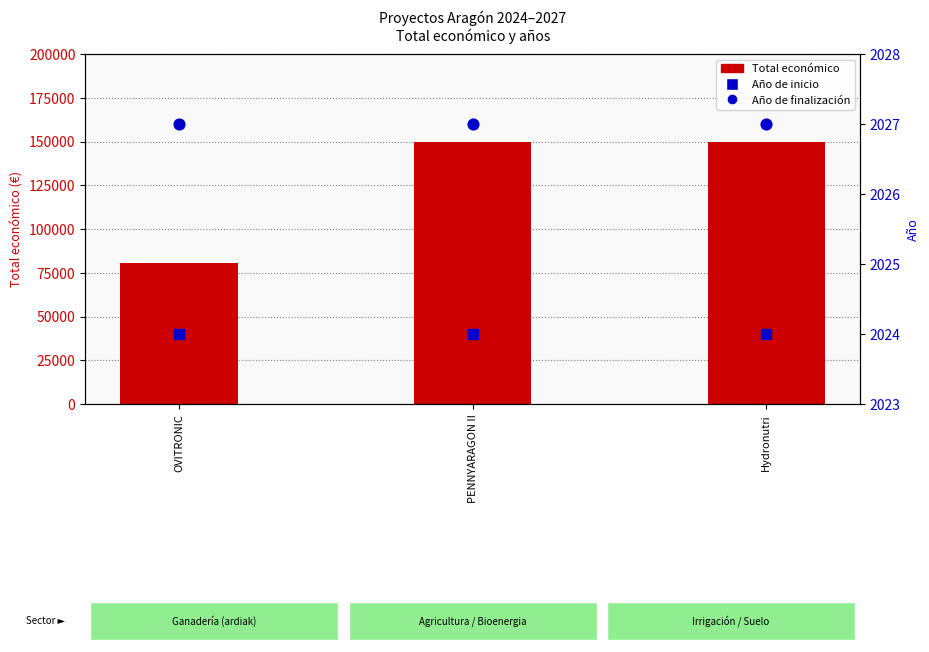

Which series reaches the maximum Y coordinate?

Total económico